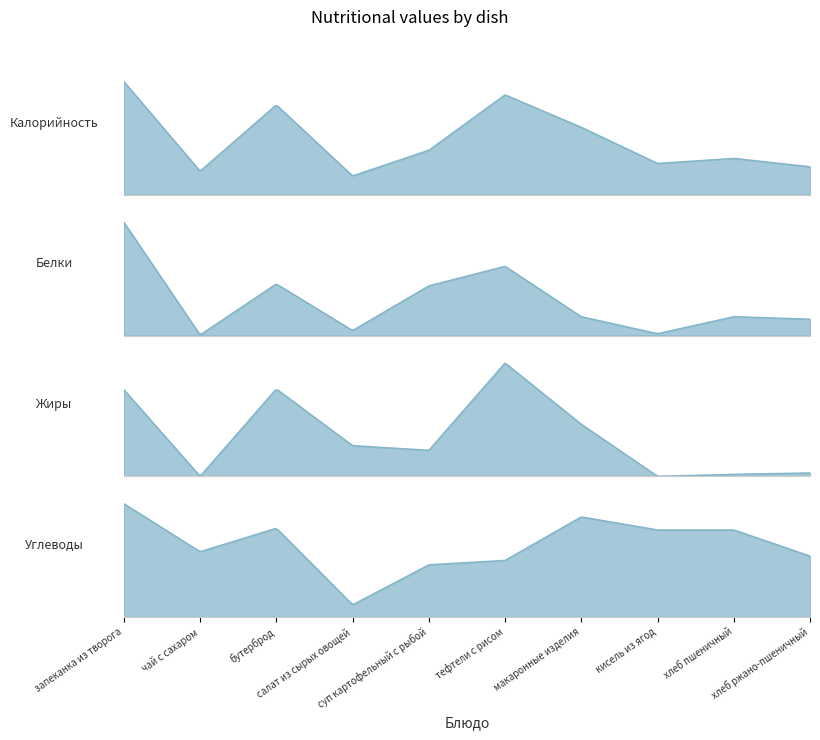

What is the sum of the Углеводы values at салат из сырых овощей and хлеб пшеничный?

22.8